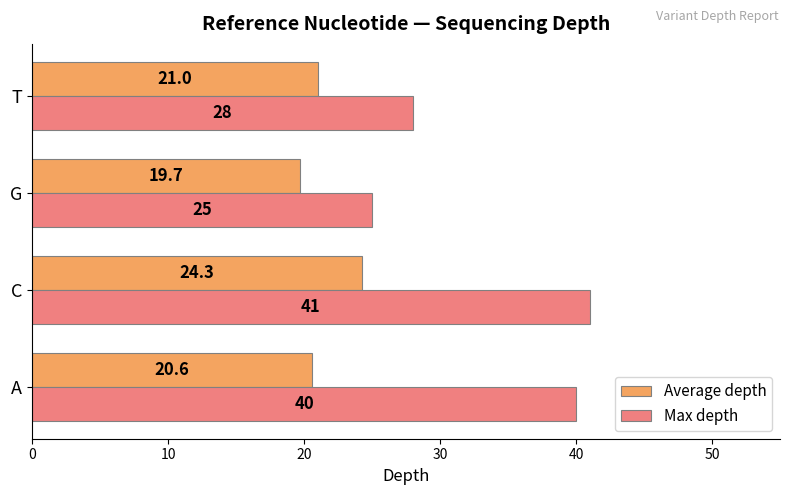

Rank the categories by Max depth value from highest to lowest.

C, A, T, G